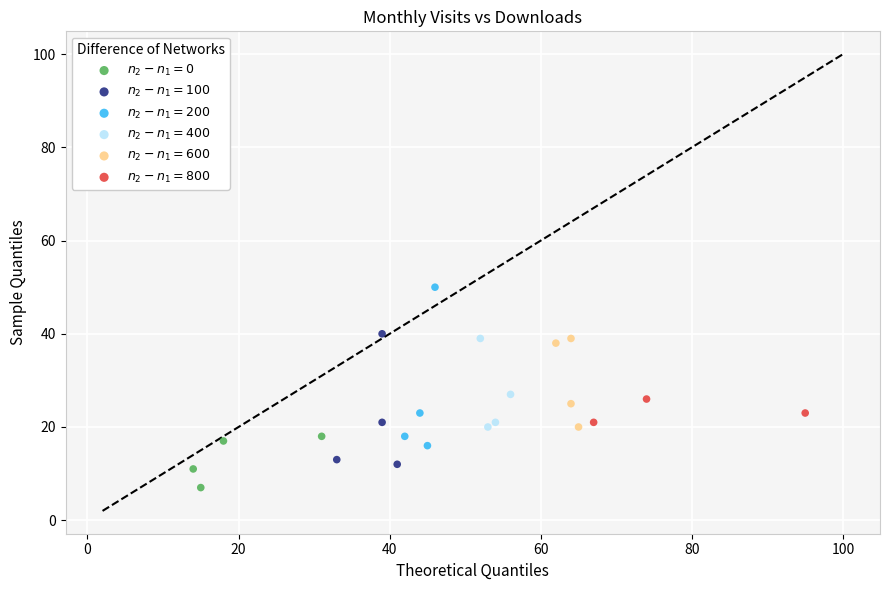

Which series reaches the minimum Y coordinate?

$n_2 - n_1 = 0$